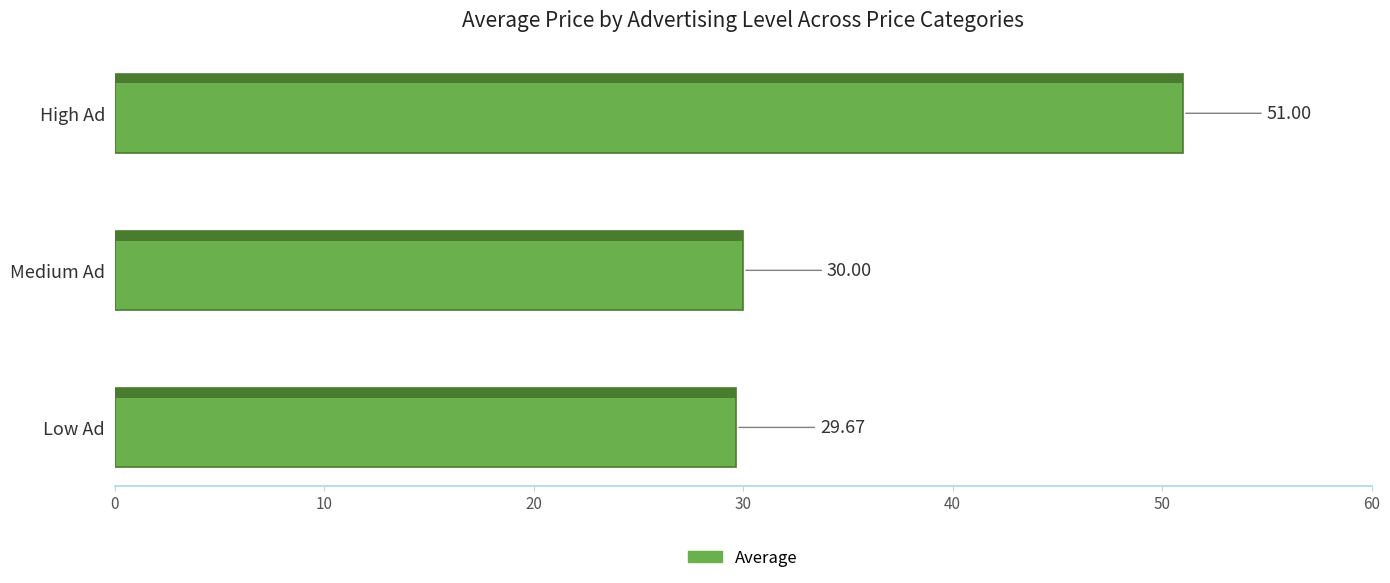

Reading left to right, what are all the values shown in this chart?

29.7	30.0	51.0